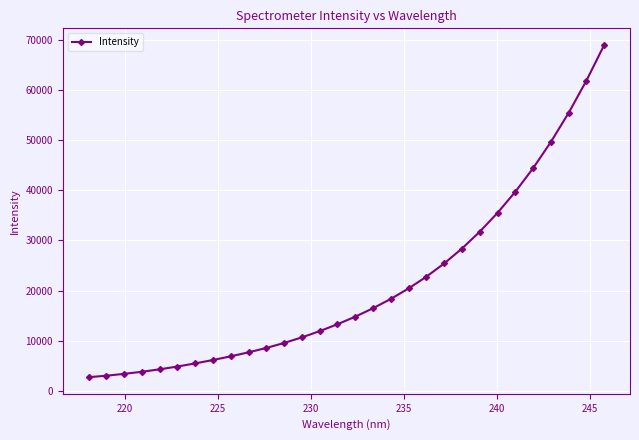

What is the difference between the maximum and second lowest values?

65882.5